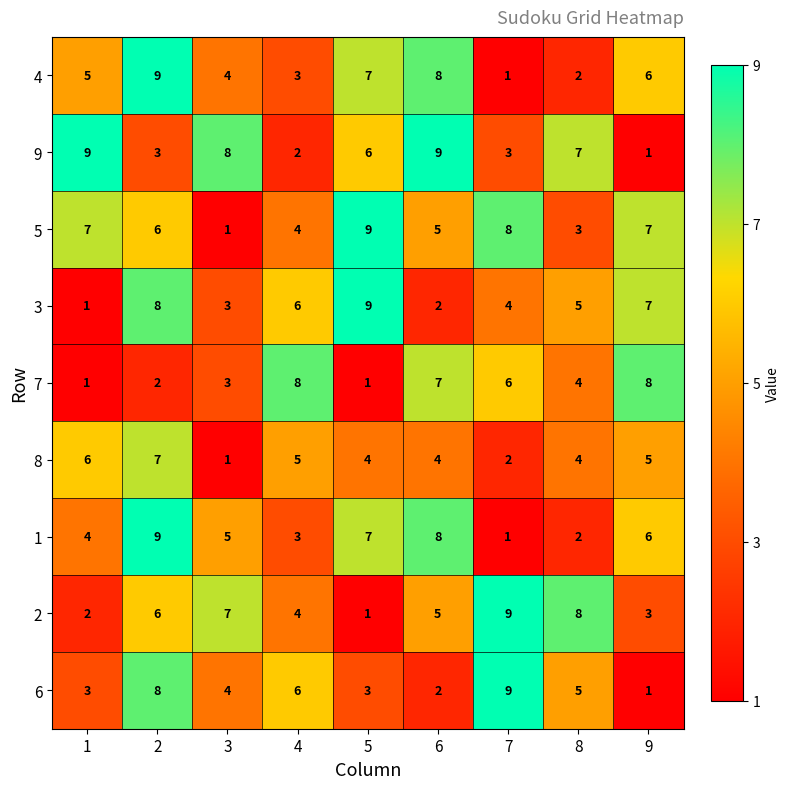

What is the average value of the 7 series?

4